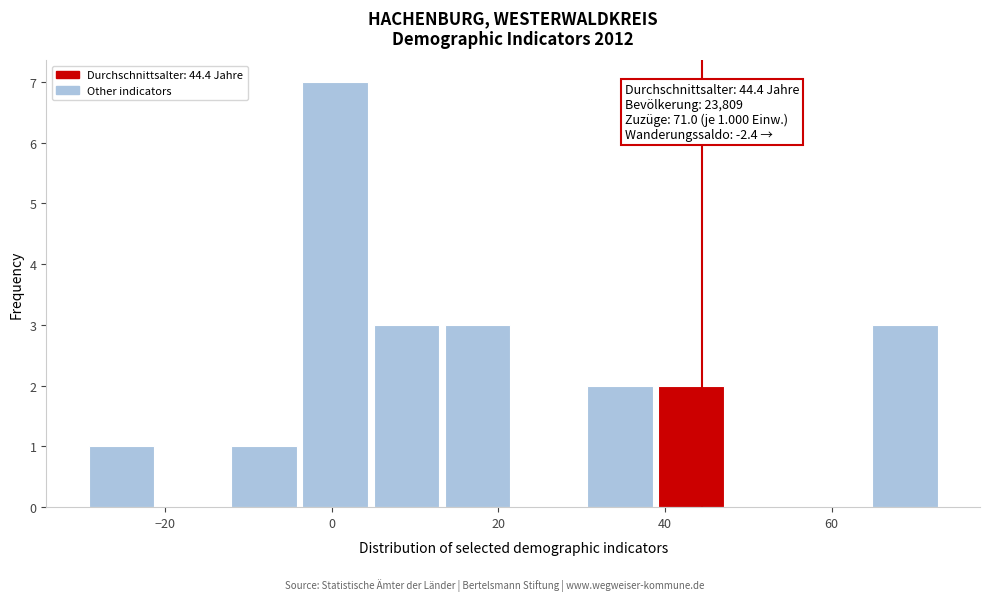

Which range on the x-axis has the tallest bar?

-4 to 6